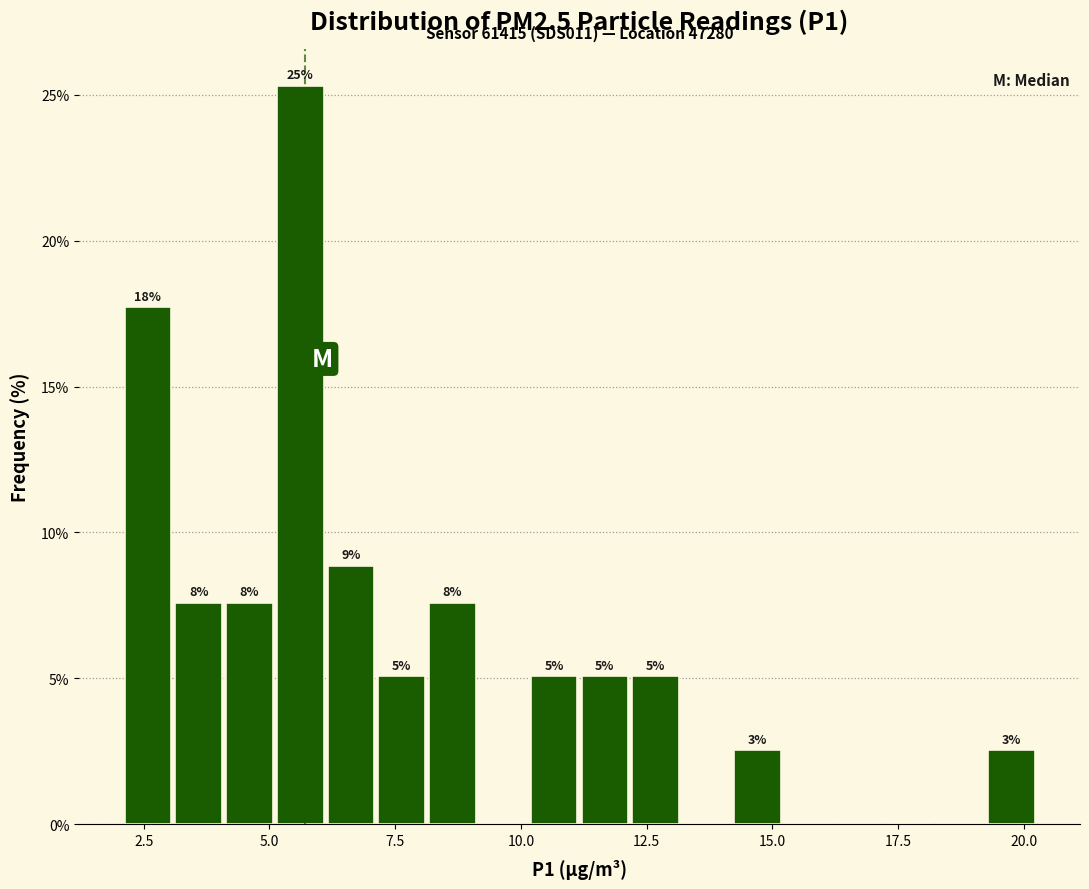

Read against the x-axis, roughly where is the centre of the tallest bar?

5.5